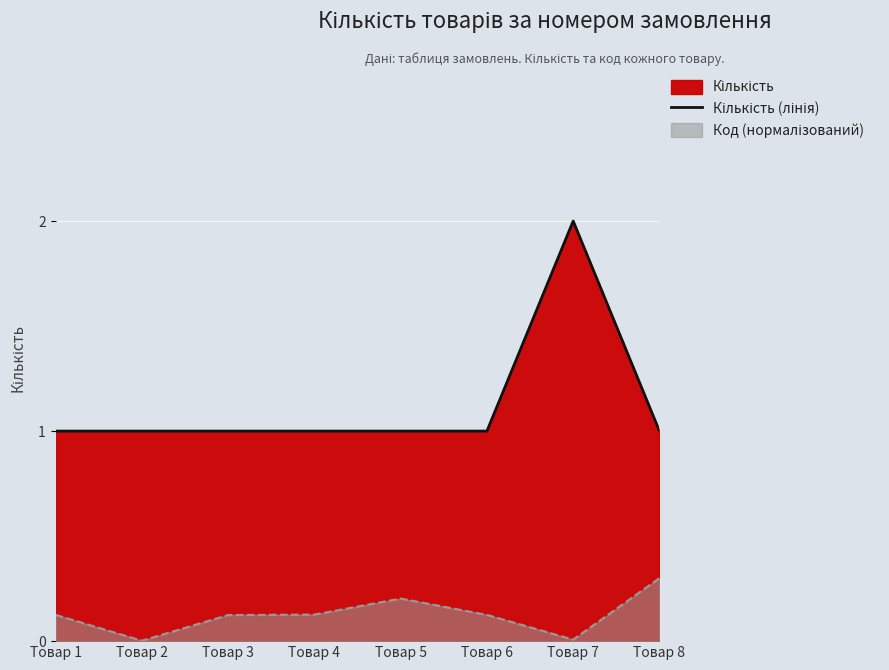

Rank the categories by value from highest to lowest.

Товар 7, Товар 1, Товар 2, Товар 3, Товар 4, Товар 5, Товар 6, Товар 8